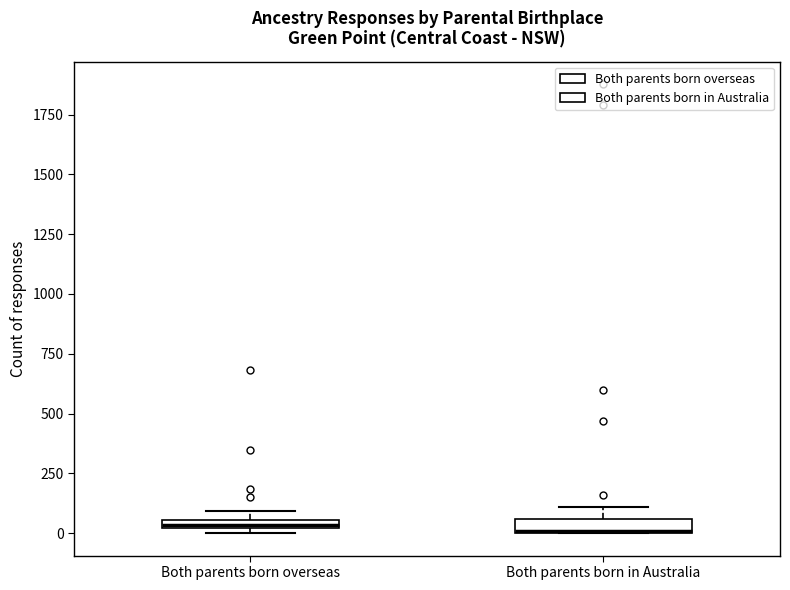

Where does the upper whisker of the box for Both parents born in Australia end on the y-axis? The values are not printed on the chart, so give them approximately, as read against the axis.

100